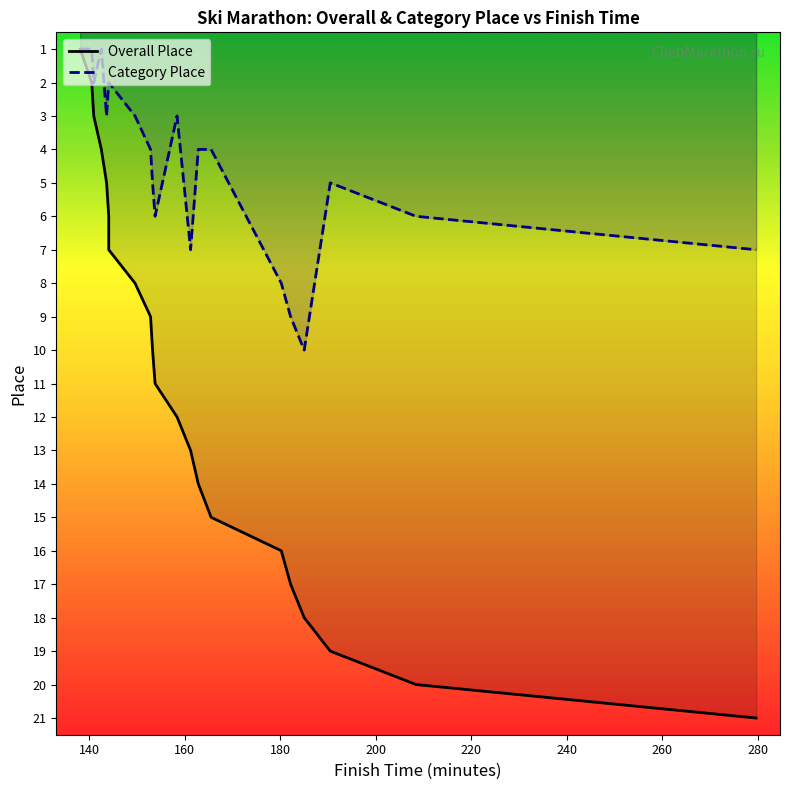

How many data points in Overall Place are above 11?

10